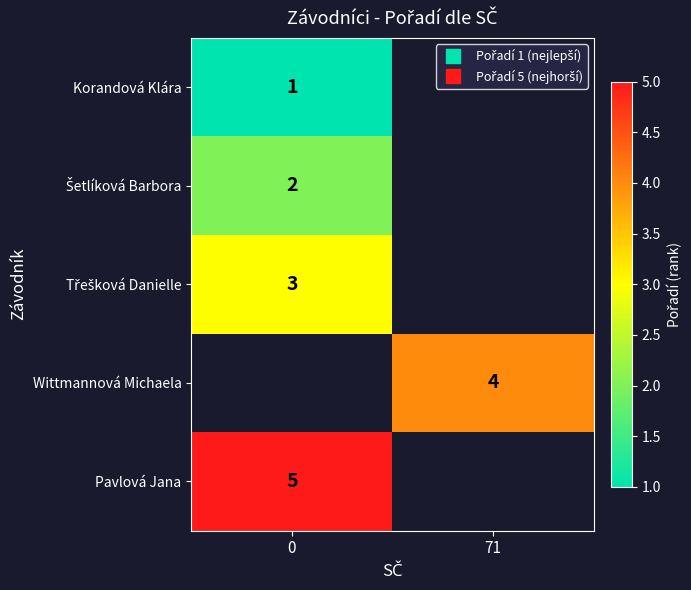

How many series are shown in this chart?

5